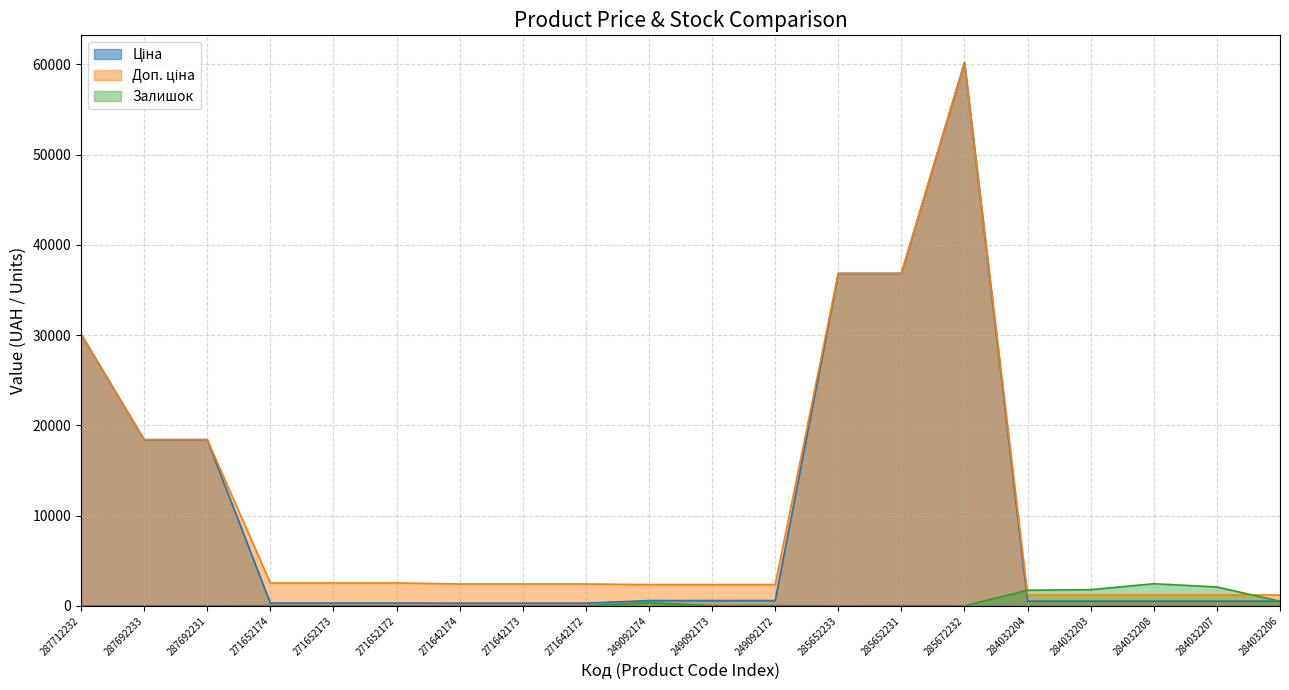

Does the chart display data point markers on the line(s)?

No